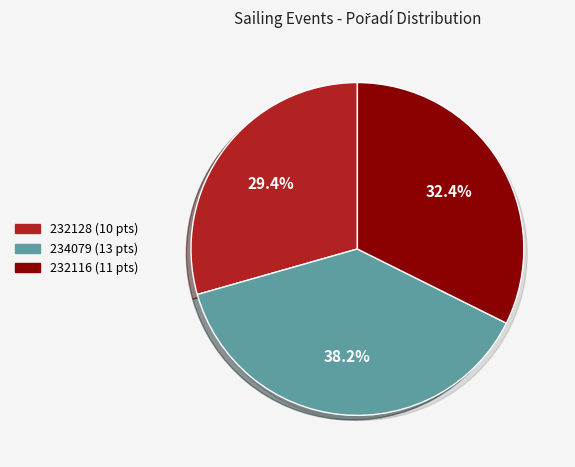

To the nearest percent, what is the average slice percentage?

33%